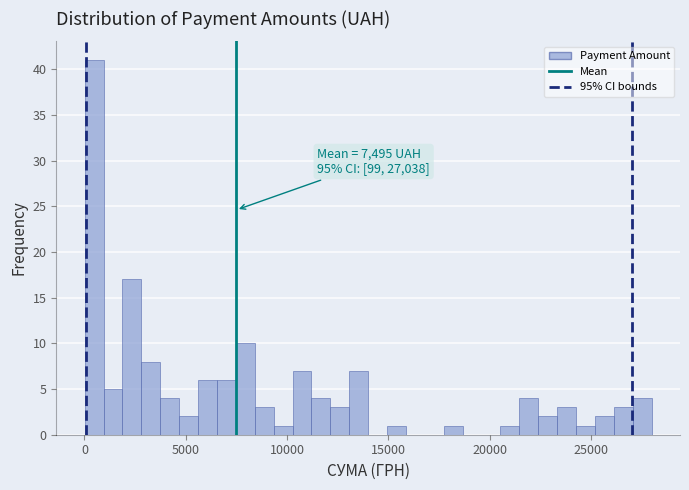

Read against the x-axis, roughly where is the centre of the tallest bar?

500